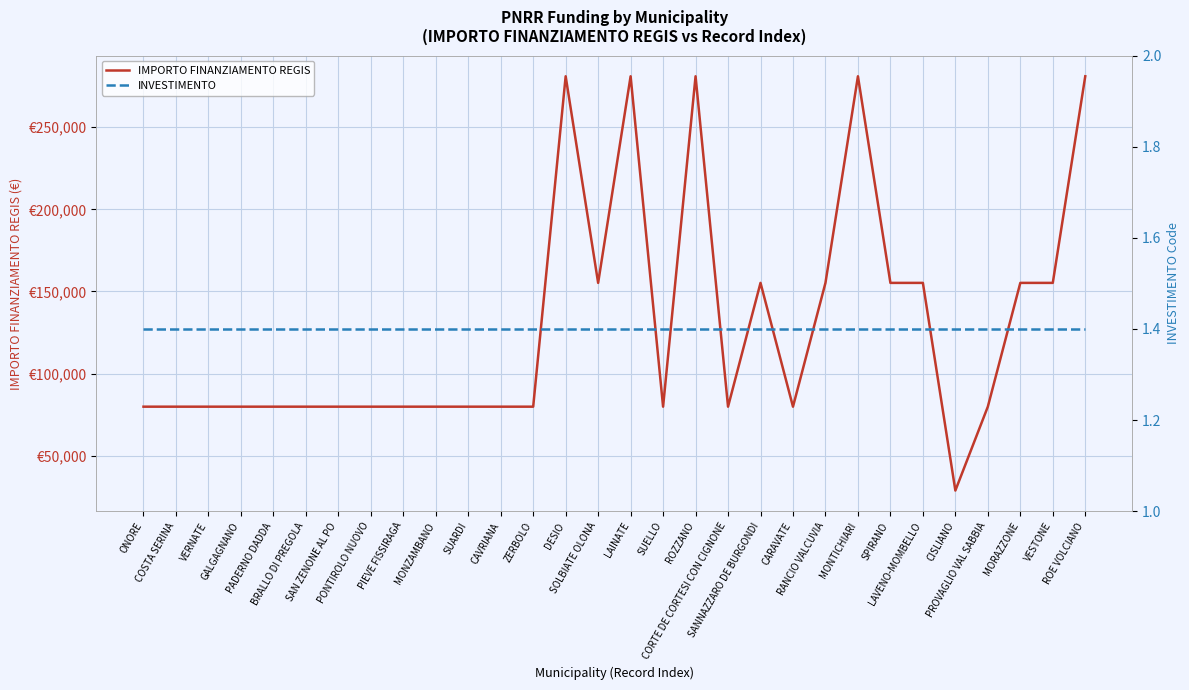

What is the label of the 18th point from the left?

ROZZANO